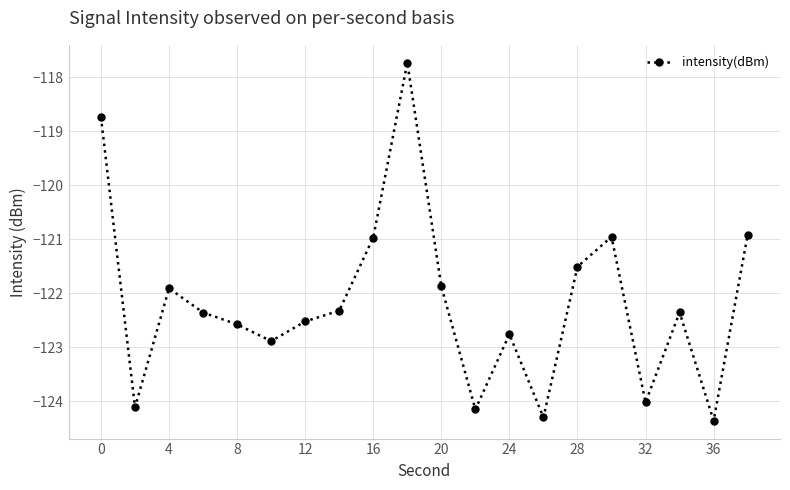

How many values are below -122?

12